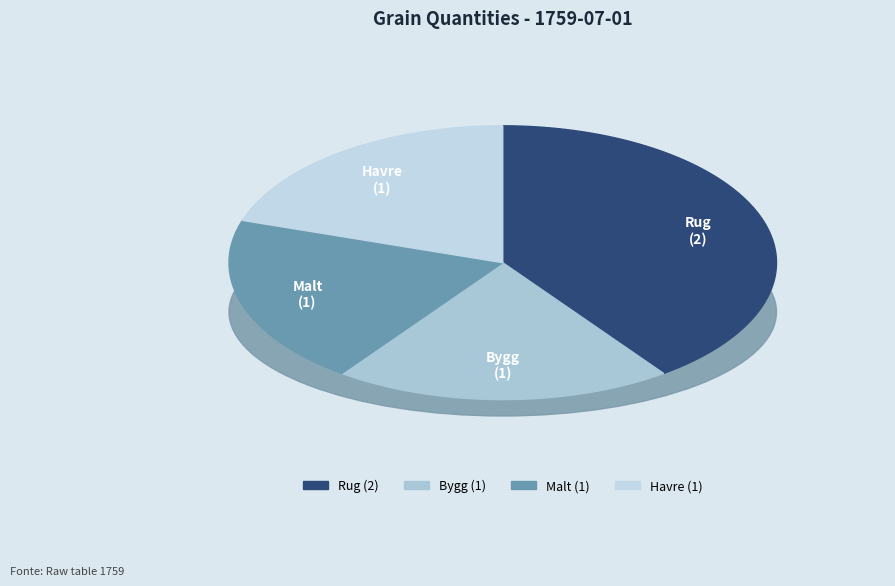

What percentage is the Malt slice, to the nearest percent?

20%